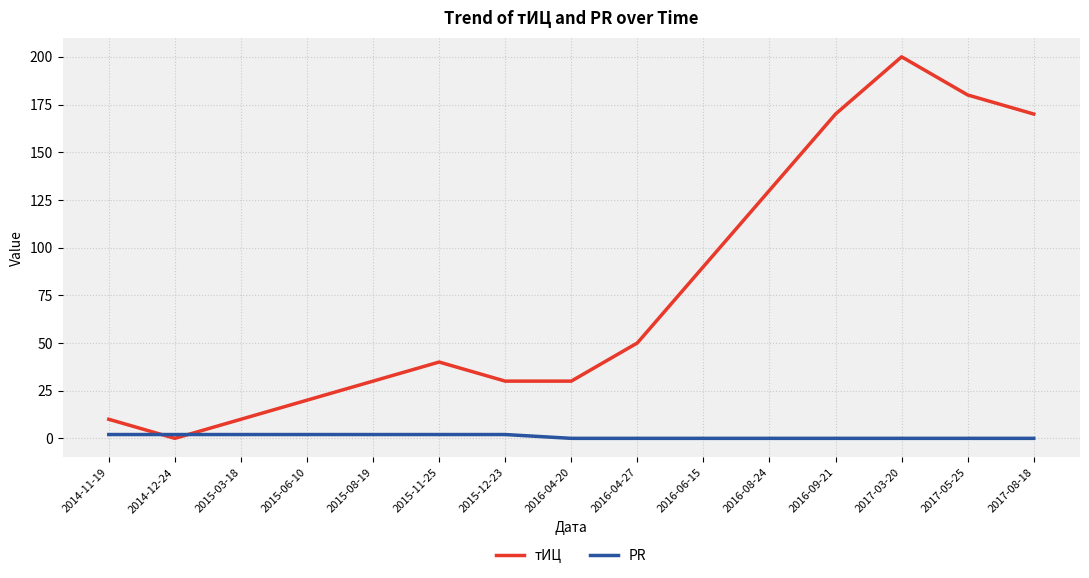

At which label is тИЦ closest to 100?

2016-06-15